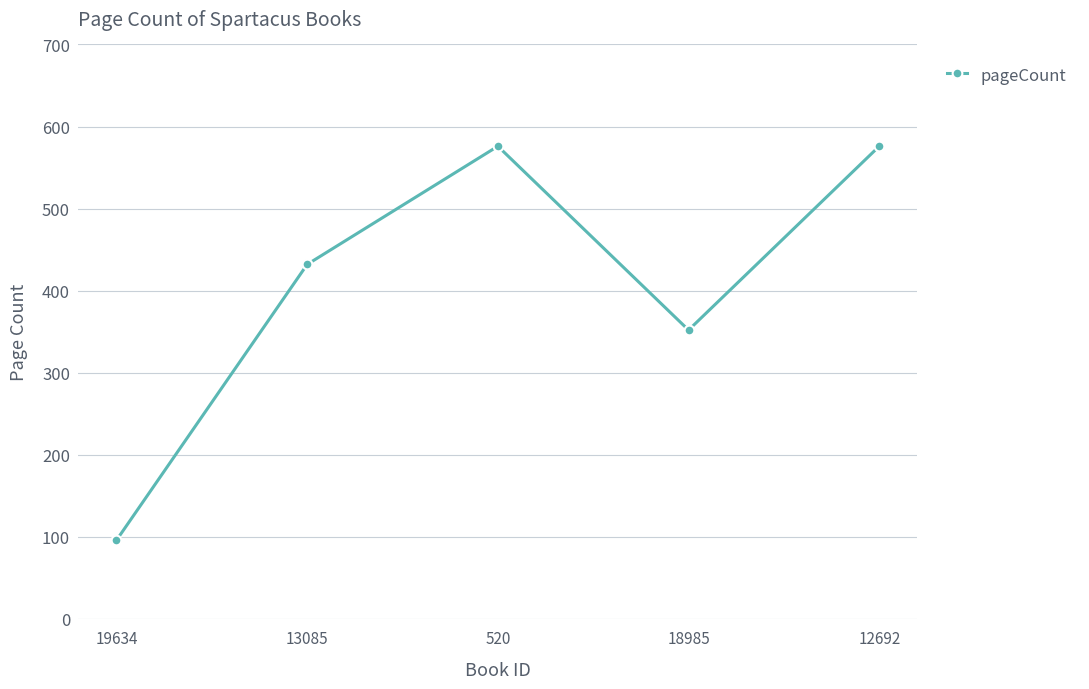

True or false: the data has more than 2 interior local peaks.

False